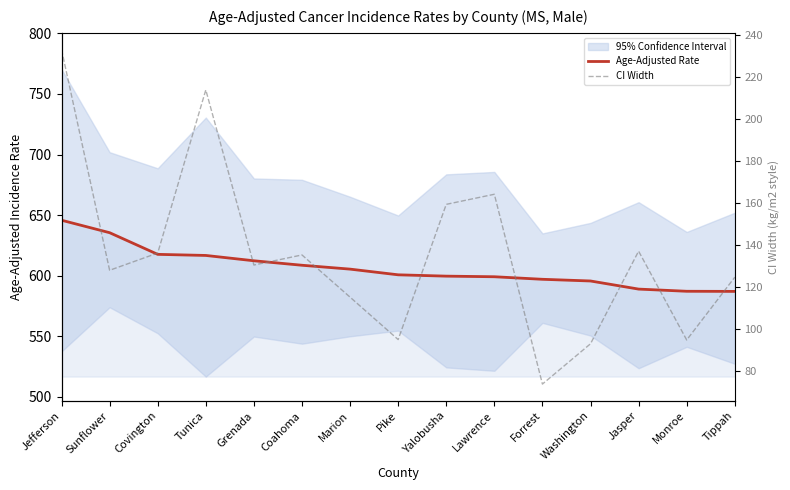

What is the sum of all Age-Adjusted Rate values?

9095.4